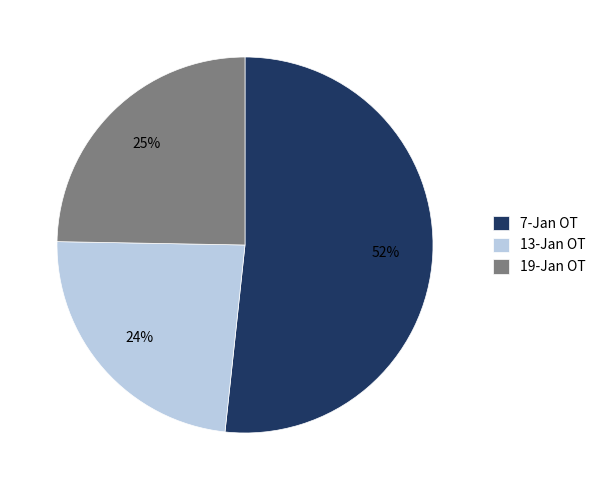

To the nearest percent, what portion does 13-Jan OT represent?

24%